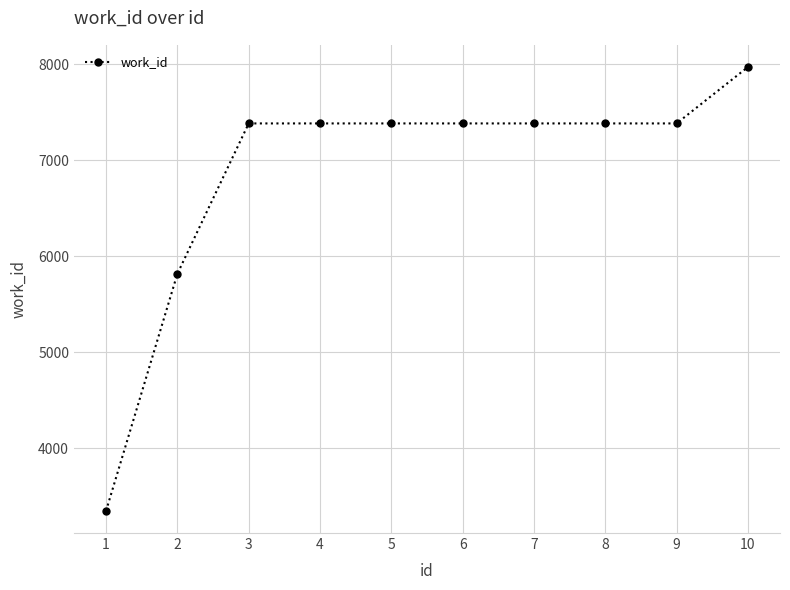

What is the average value?

6881